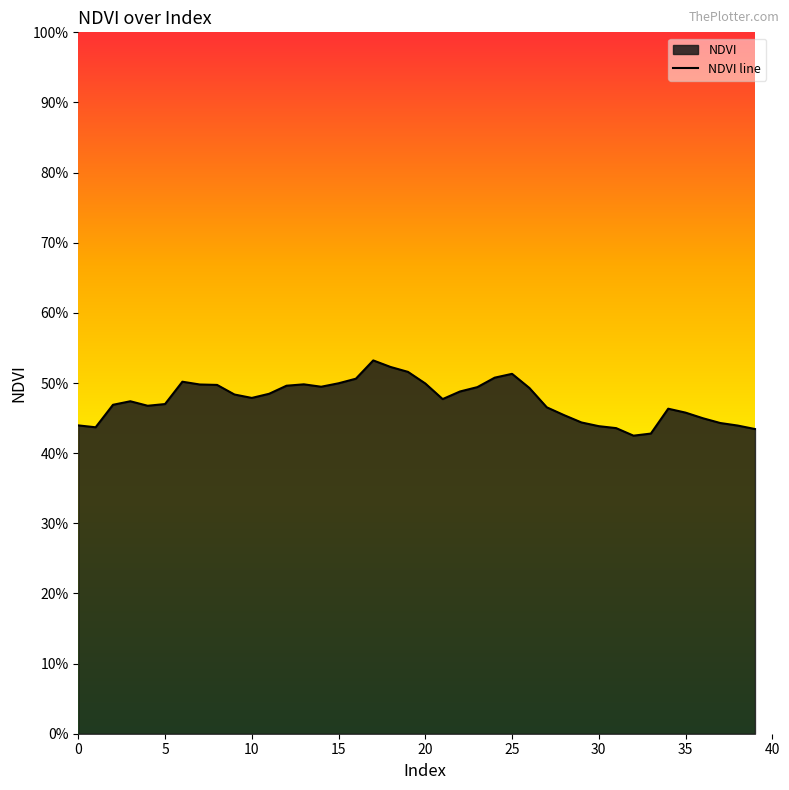

At which category does the chart reach its minimum across all series?

32